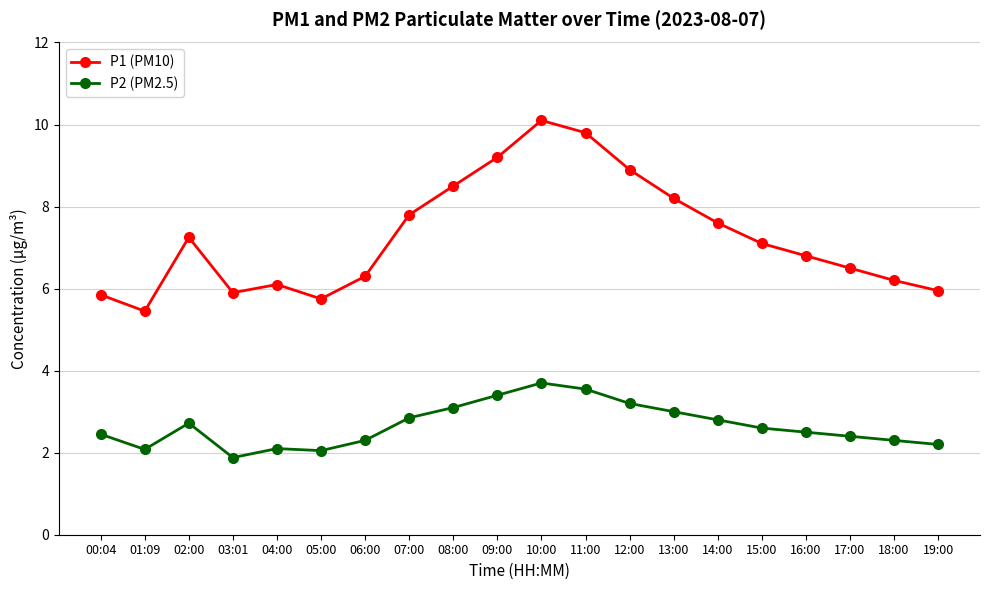

Rank the series by their maximum value, from highest to lowest.

P1 (PM10), P2 (PM2.5)